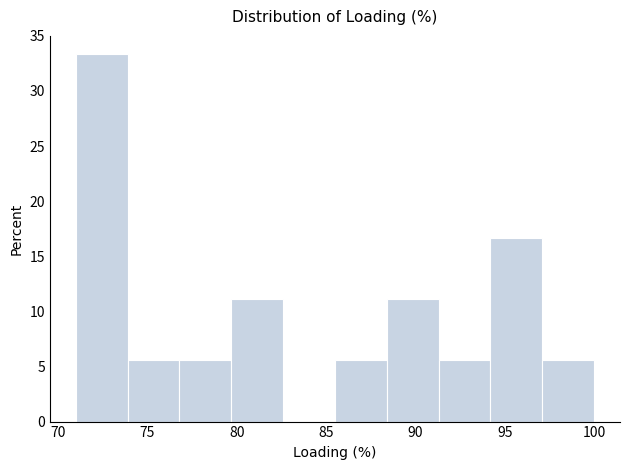

Reading left to right, list every bar in this chart as the range it spans on the x-axis followed by its height. Neither the bar edges nor the heights are printed on the chart, so give them approximately, as read against the axes.

71.0 to 73.9: 33.5
73.9 to 76.8: 5.5
76.8 to 79.7: 5.5
79.7 to 82.6: 11.0
82.6 to 85.5: 0
85.5 to 88.4: 5.5
88.4 to 91.3: 11.0
91.3 to 94.2: 5.5
94.2 to 97.1: 16.5
97.1 to 100.0: 5.5